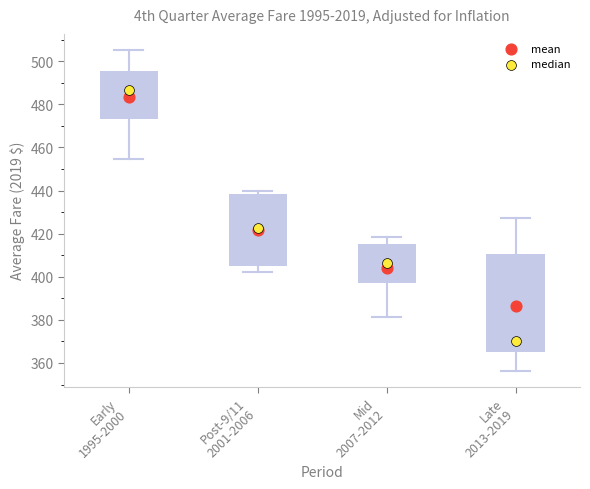

Reading left to right, read every box against the y-axis: the position of its median line, the range the box covers, and the ends of its whiskers. The values are not printed on the chart, so give them approximately, as read against the axis.

Early 1995-2000: median 486, box 474 to 496, whiskers 454 to 506
Post-9/11 2001-2006: median 422, box 406 to 438, whiskers 402 to 440
Mid 2007-2012: median 406, box 398 to 416, whiskers 382 to 418
Late 2013-2019: median 370, box 364 to 410, whiskers 356 to 428